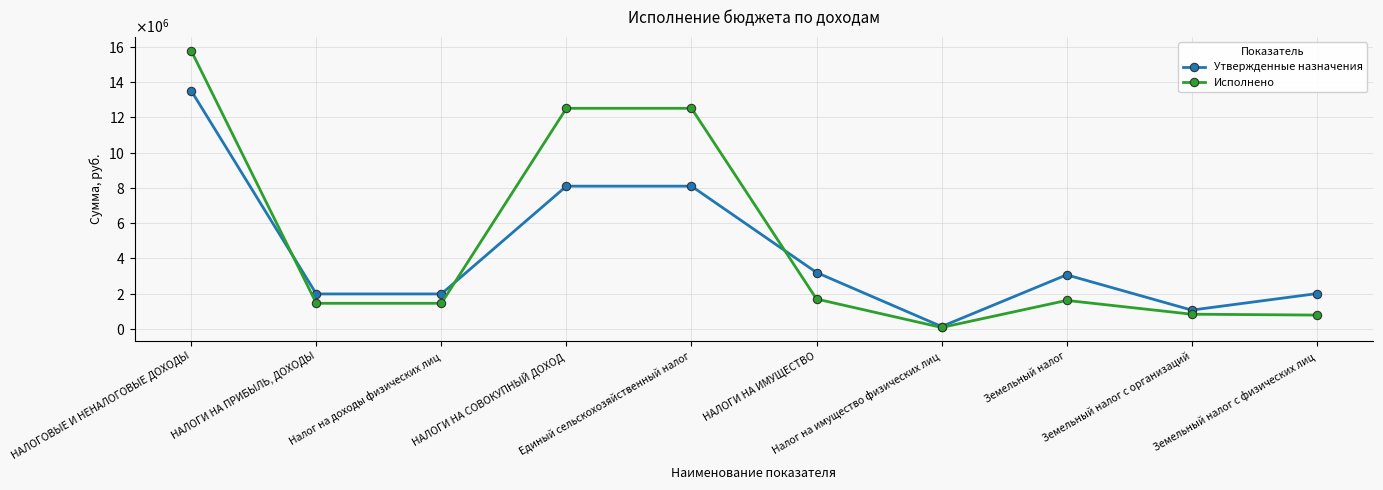

Which series has the largest range (max minus min)?

Исполнено